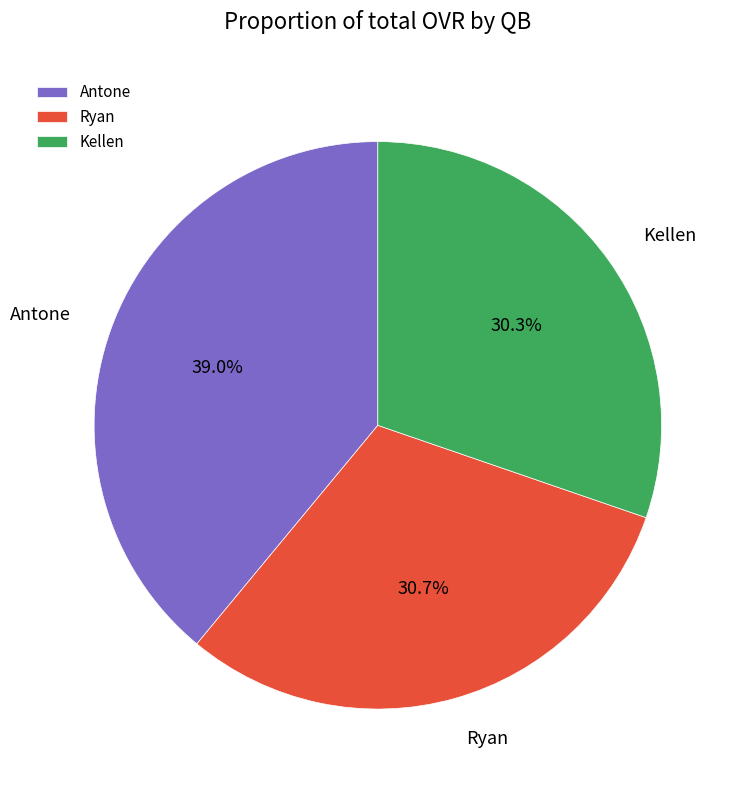

Is there any slice that represents more than half of the pie?

No